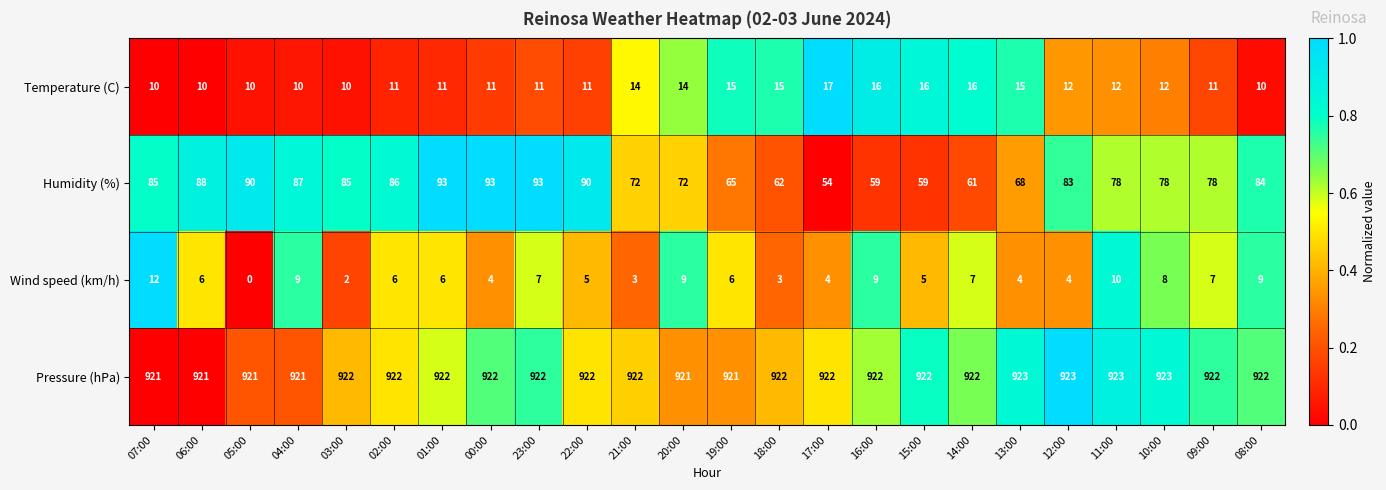

The Humidity (%) series shows 78 at 10:00. True or false?

True